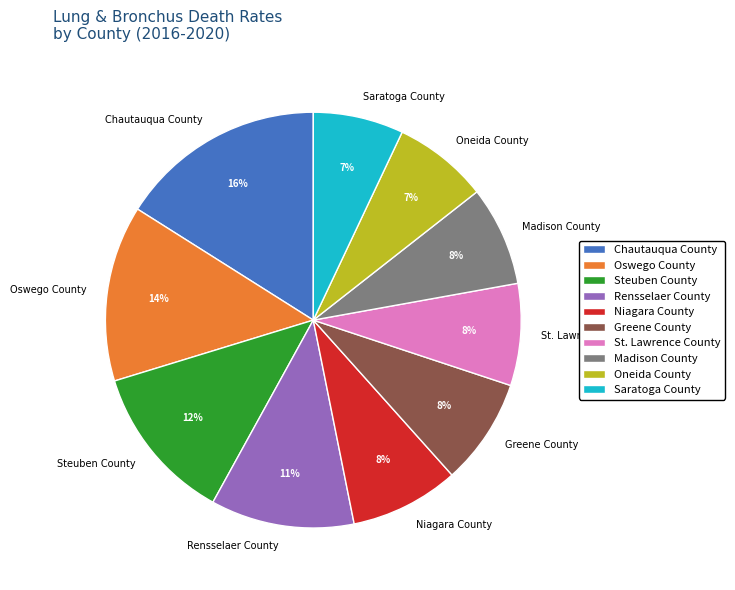

To the nearest percent, what portion does Niagara County represent?

8%